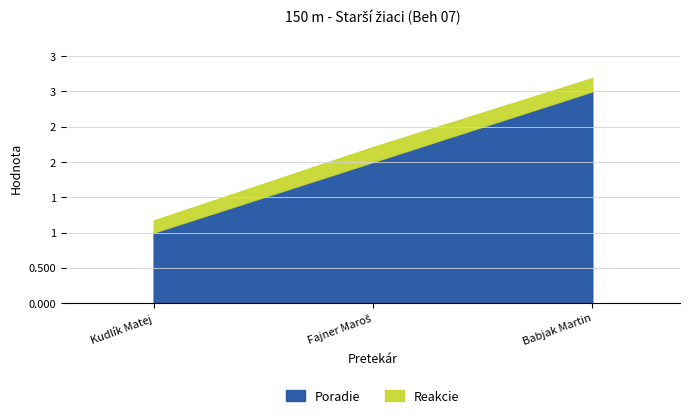

Rank the categories by Poradie value from lowest to highest.

Kudlík Matej, Fajner Maroš, Babjak Martin